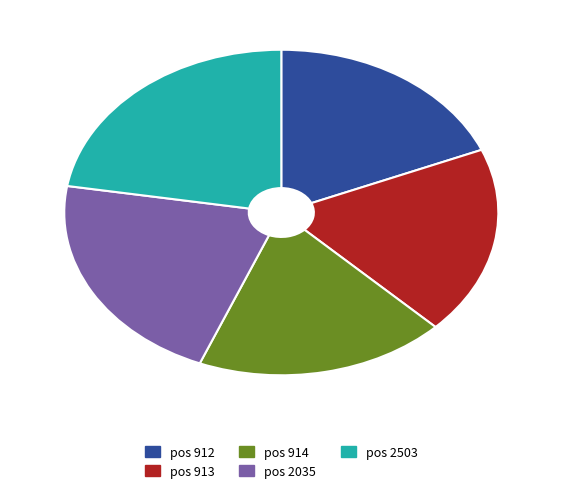

Is there a majority slice in this chart?

No